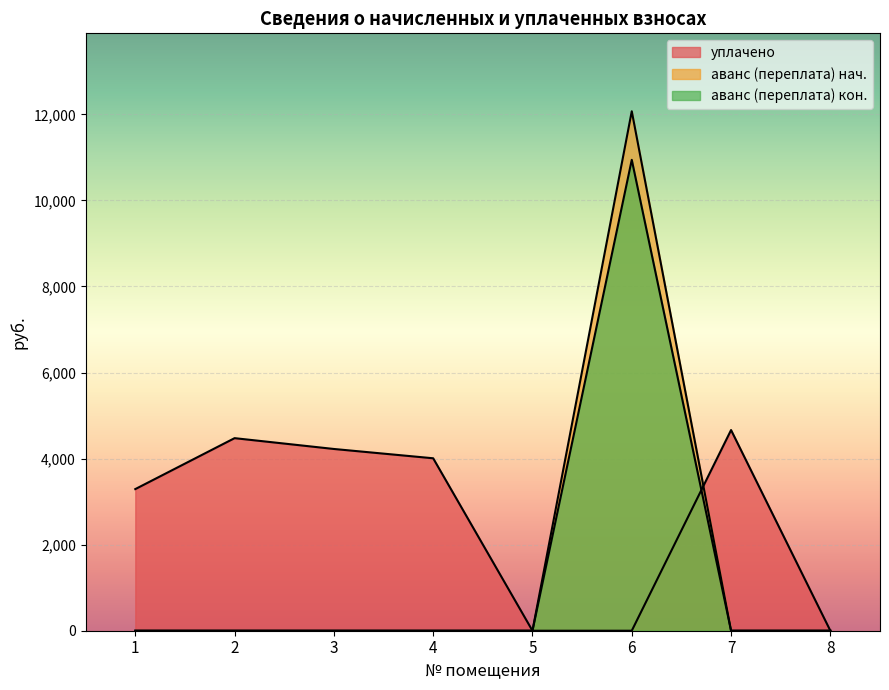

What is the total value across all series at 7?

4663.2